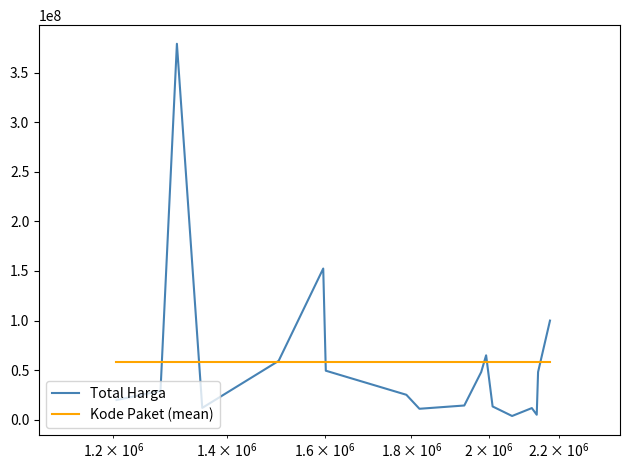

What is the highest value of the Kode Paket (mean) series?

58194166.7